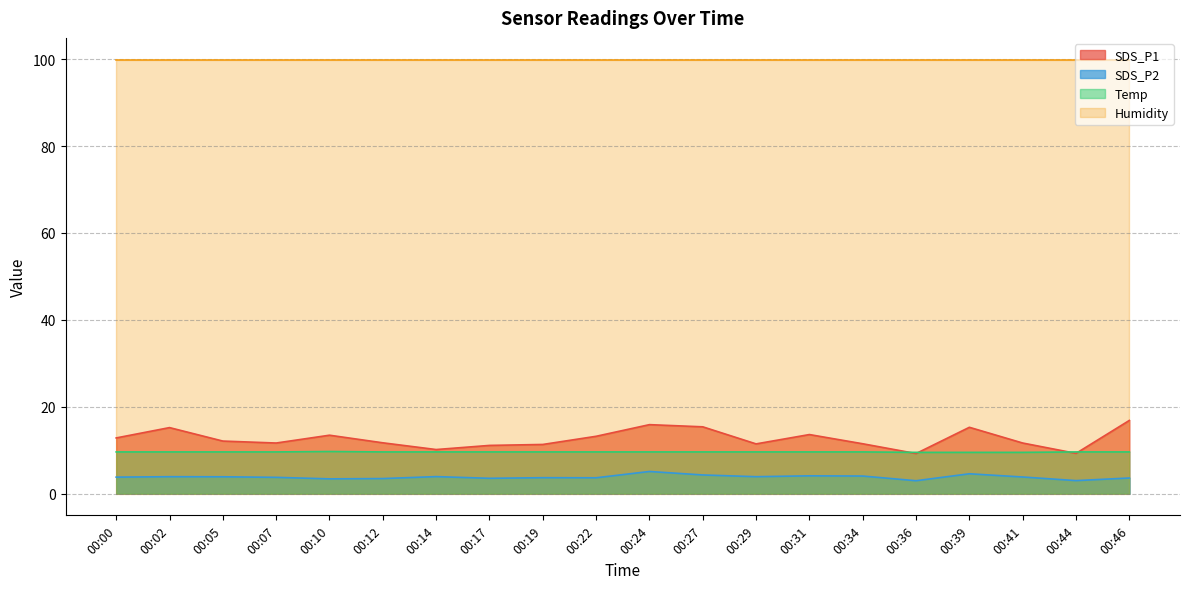

How many data points in SDS_P1 are above 12?

10